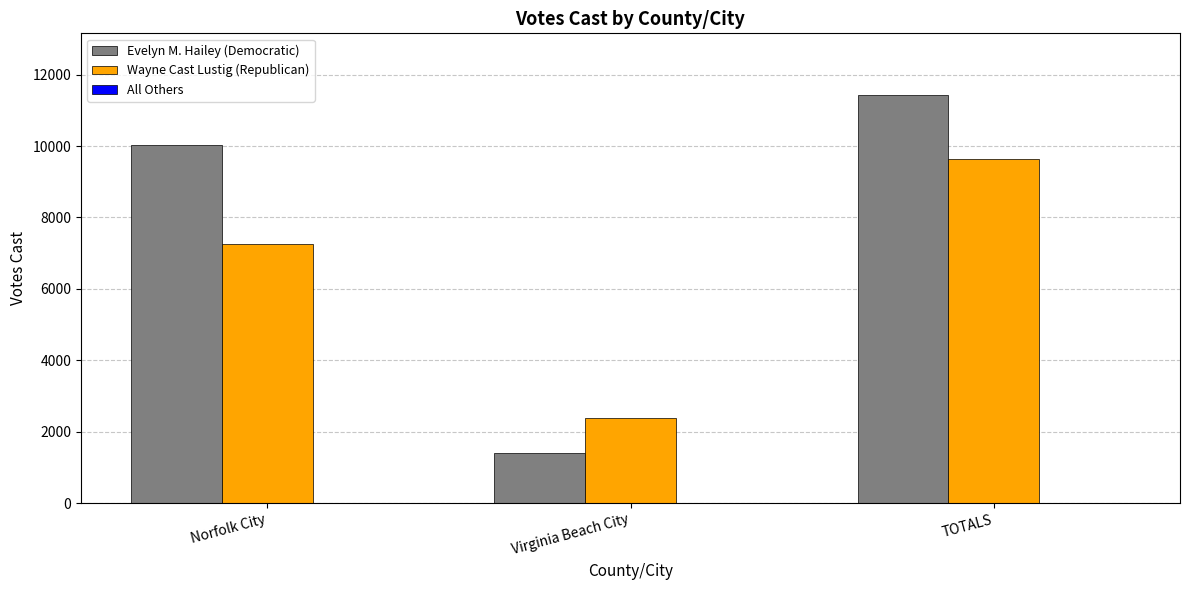

The Evelyn M. Hailey (Democratic) series shows 2518 at Virginia Beach City. True or false?

False